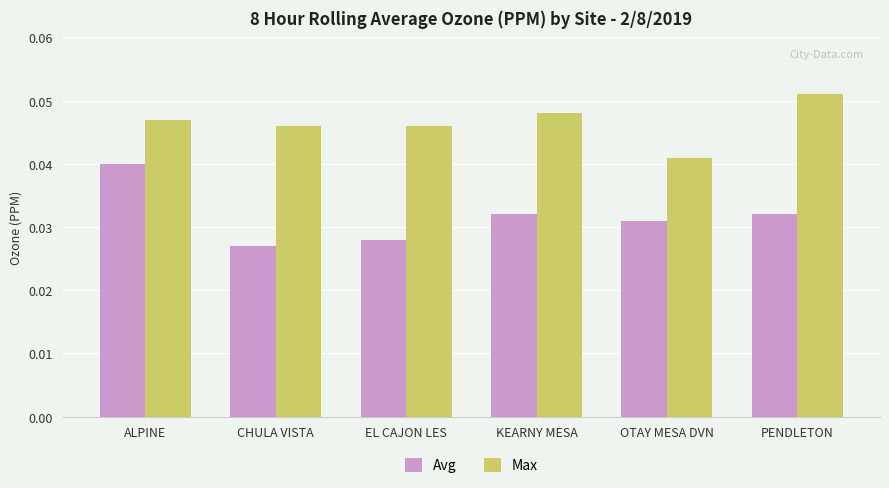

Where is Max nearest to the value 0?

OTAY MESA DVN